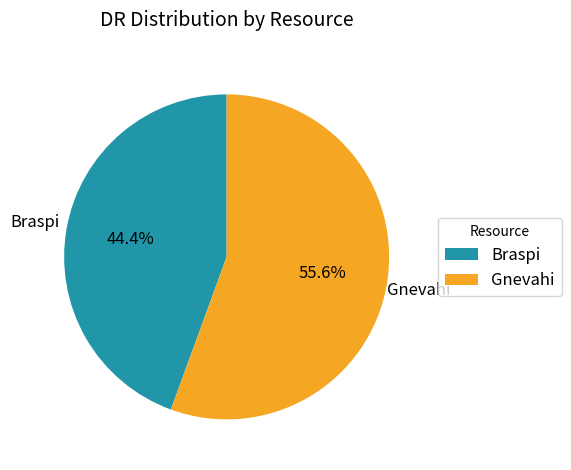

What is the largest slice in the pie chart?

Gnevahi